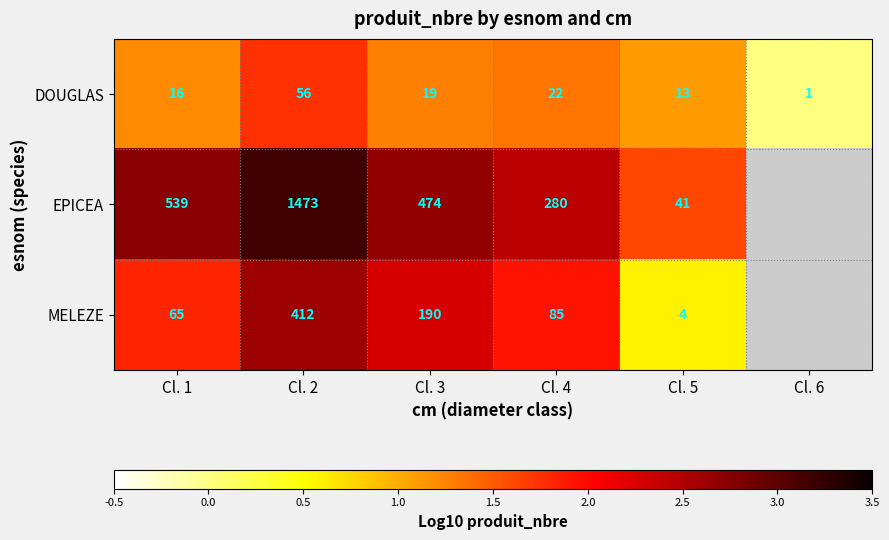

At which label does MELEZE reach its peak?

Cl. 2